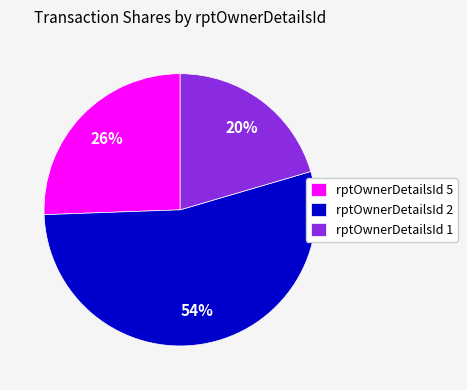

How many slices are in this pie chart?

3